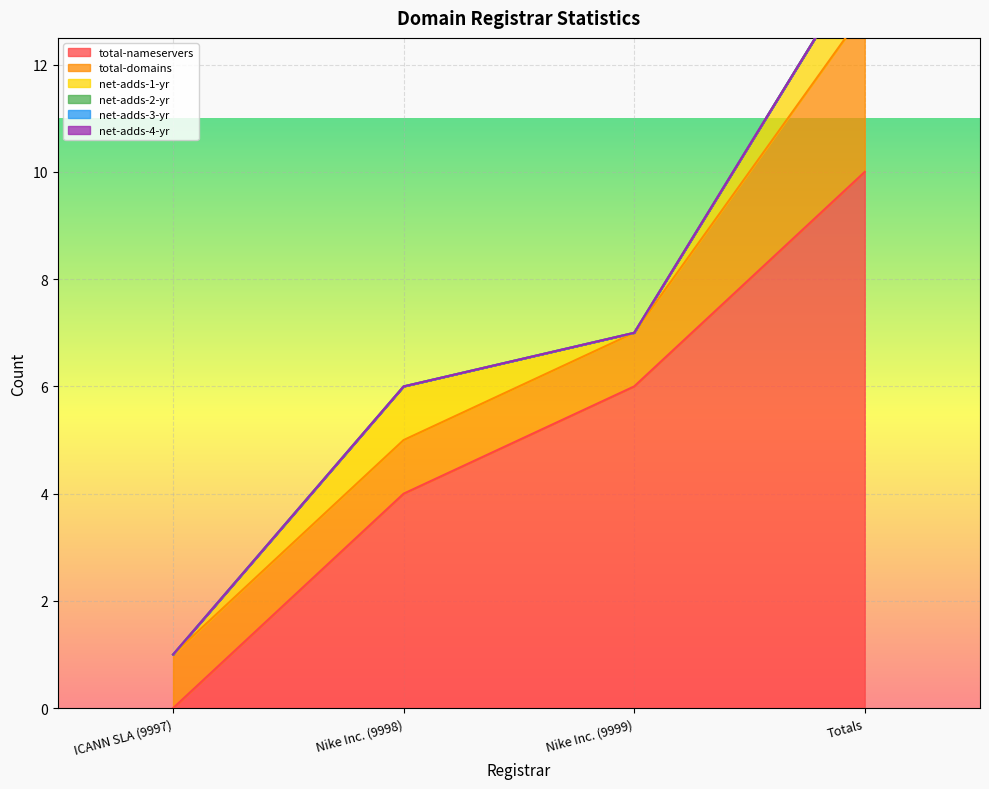

True or false: total-domains and net-adds-1-yr cross at least once.

False